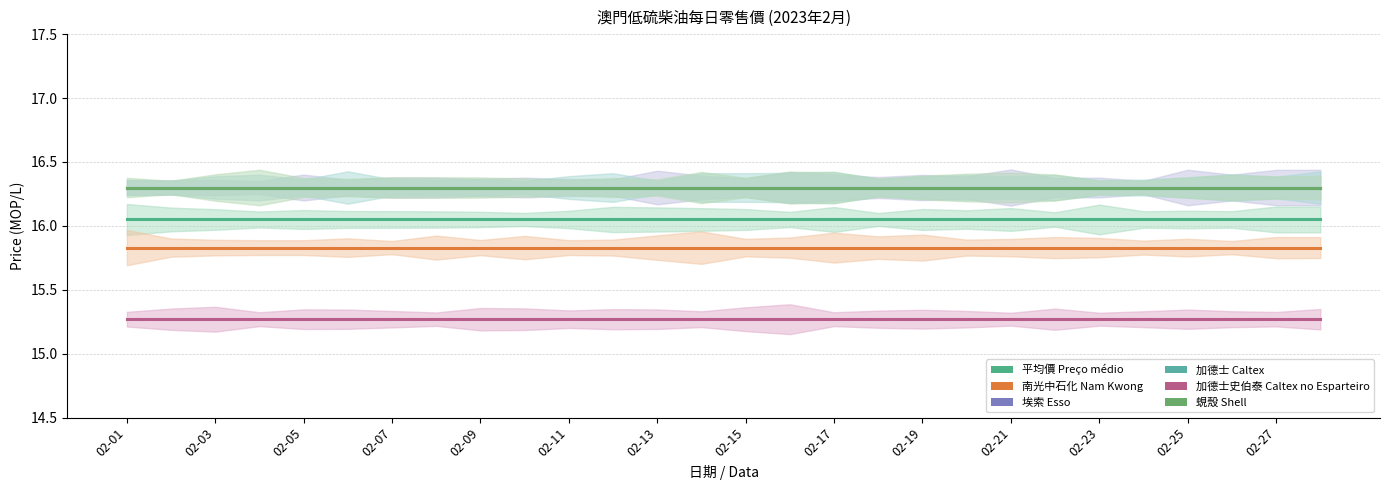

What is the average value of the 加德士史伯泰 Caltex no Esparteiro series?

15.3